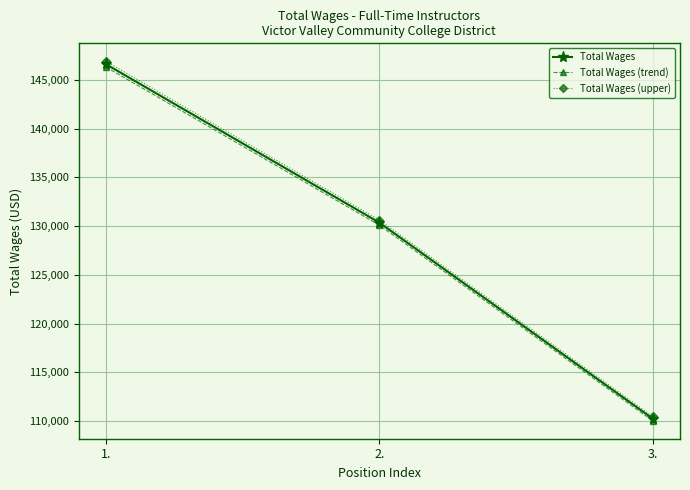

At which category is the sum across all series the highest?

1.